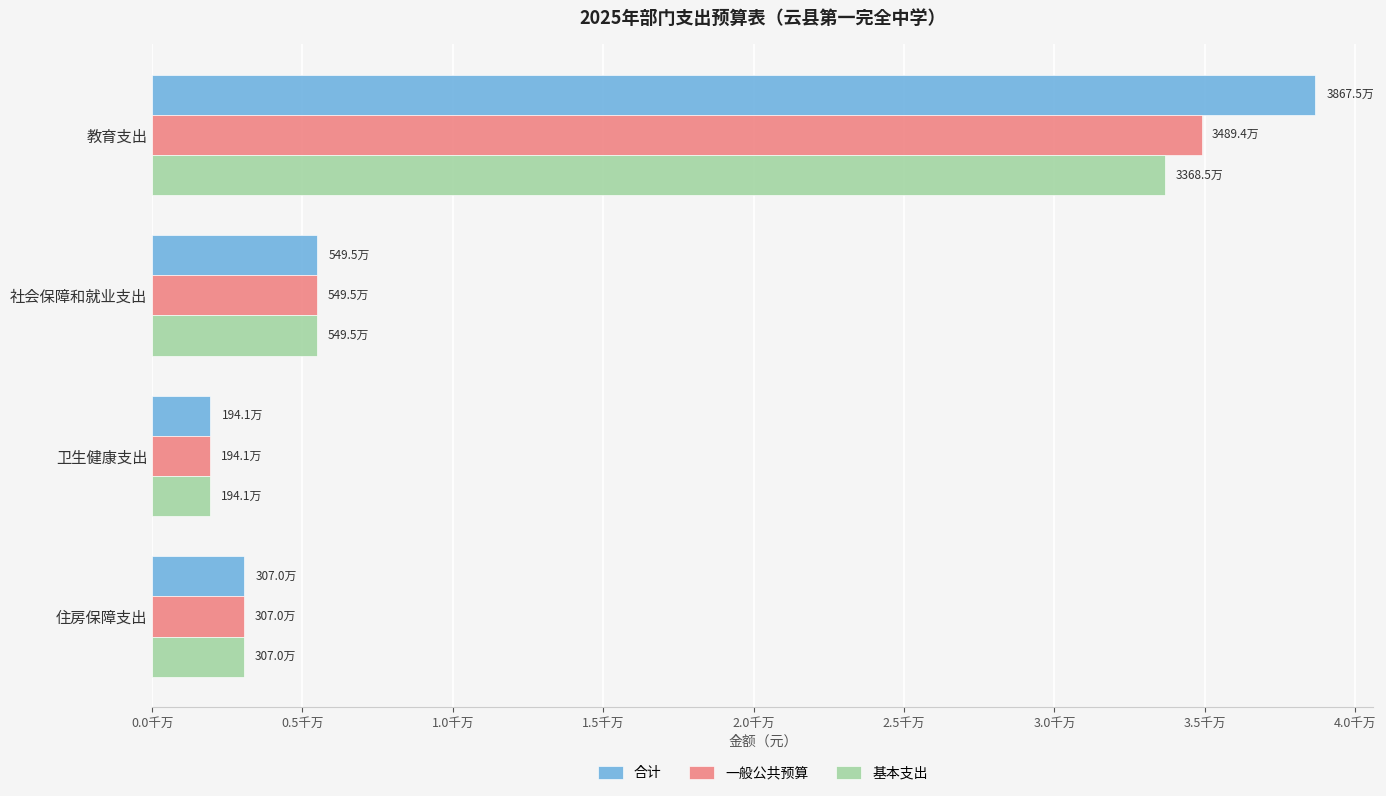

Reading left to right, transcribe all the data shown in this chart.

合计: 38674795.6	5494642.9	1940689.5	3070240.3
一般公共预算: 34894395.6	5494642.9	1940689.5	3070240.3
基本支出: 33685258.6	5494642.9	1940689.5	3070240.3